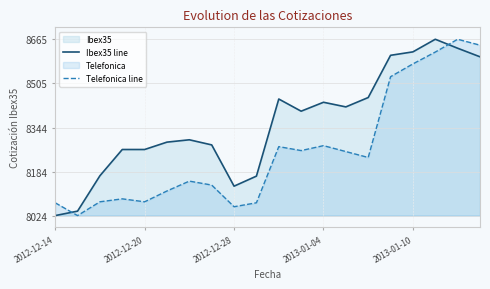

The value of Ibex35 line at 2013-01-10 is 8618.9. True or false?

True